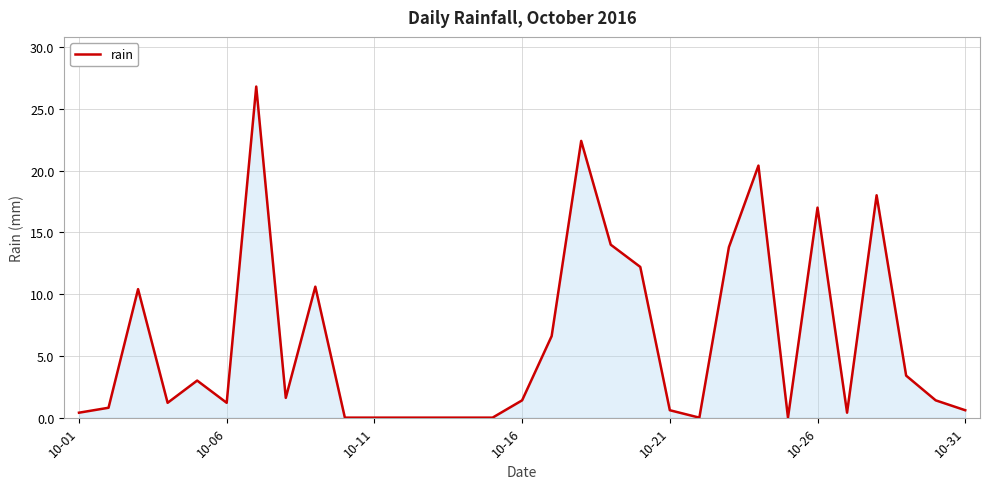

Reading left to right, transcribe all the data shown in this chart.

0.4	0.8	10.4	1.2	3.0	1.2	26.8	1.6	10.6	0.0	0.0	0.0	0.0	0.0	0.0	1.4	6.6	22.4	14.0	12.2	0.6	0.0	13.8	20.4	0.0	17.0	0.4	18.0	3.4	1.4	0.6